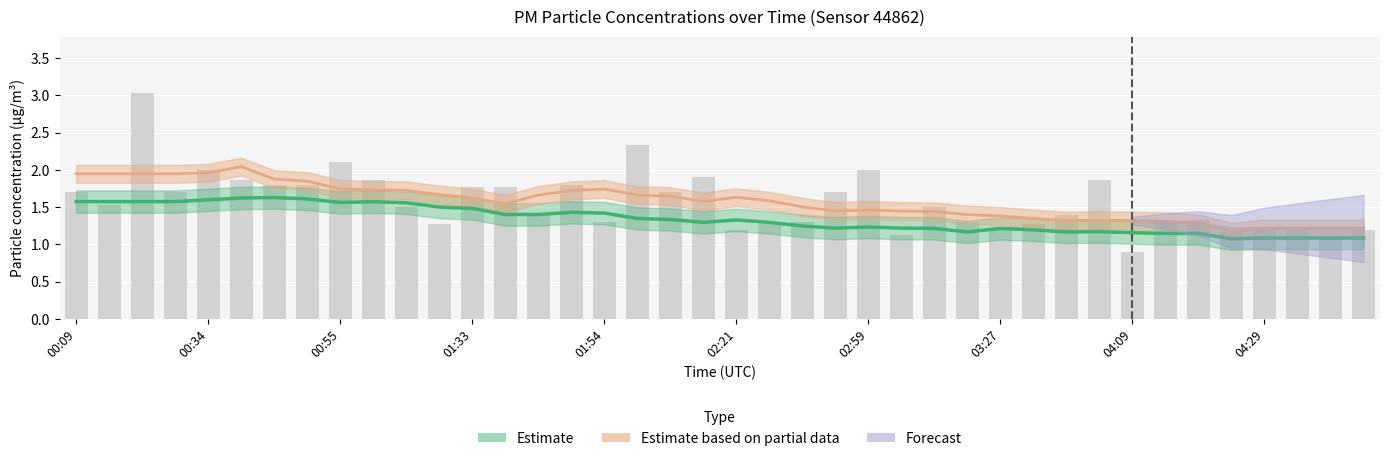

Reading left to right, what are all the values shown in this chart?

Estimate (P2): 1.6	1.6	1.6	1.6	1.6	1.6	1.6	1.6	1.6	1.6	1.6	1.5	1.5	1.4	1.4	1.4	1.4	1.3	1.3	1.3	1.3	1.3	1.2	1.2	1.2	1.2	1.2	1.2	1.2	1.2	1.2	1.2	1.2	1.1	1.1	1.1	1.1	1.1	1.1	1.1
Estimate based on partial data (P1): 1.9	1.9	1.9	1.9	2.0	2.0	1.9	1.8	1.7	1.7	1.7	1.7	1.6	1.5	1.7	1.7	1.7	1.7	1.6	1.6	1.6	1.6	1.5	1.4	1.5	1.4	1.4	1.4	1.4	1.3	1.3	1.3	1.3	1.3	1.3	1.2	1.2	1.2	1.2	1.2
P1 raw: 1.7	1.5	3.0	1.7	2.0	1.9	1.8	1.8	2.1	1.9	1.5	1.3	1.8	1.8	1.4	1.8	1.3	2.3	1.7	1.9	1.2	1.3	1.3	1.7	2.0	1.1	1.5	1.3	1.2	1.3	1.4	1.9	0.9	1.3	1.3	1.2	1.2	1.2	1.1	1.2